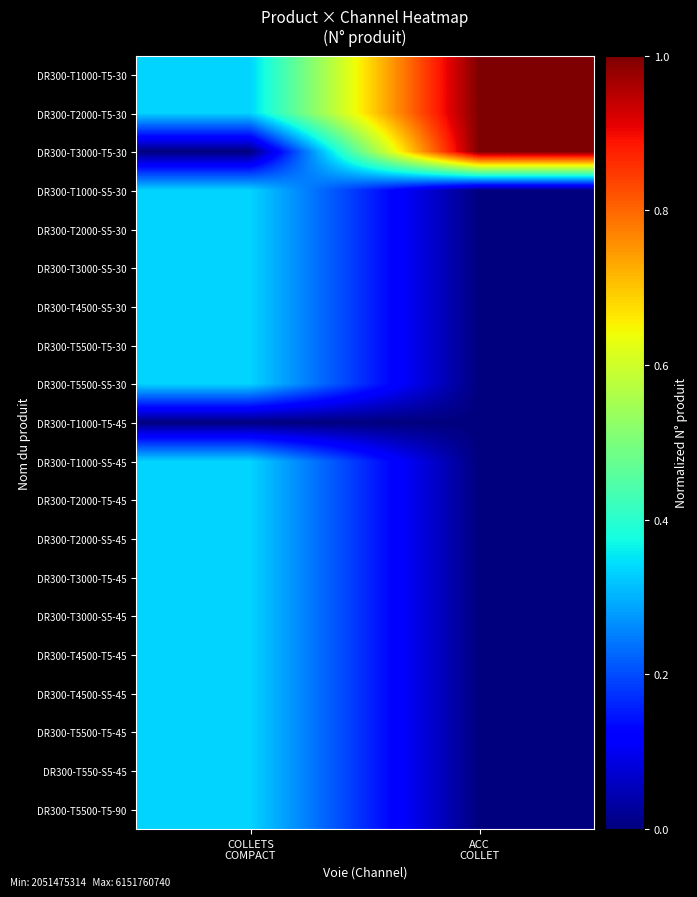

Reading right to left, what are all the values shown in this chart?

DR300-T1000-T5-30: ACC
COLLET=1.0	COLLETS
COMPACT=0.3
DR300-T2000-T5-30: ACC
COLLET=1.0	COLLETS
COMPACT=0.3
DR300-T3000-T5-30: ACC
COLLET=1.0	COLLETS
COMPACT=0.0
DR300-T1000-S5-30: ACC
COLLET=0.0	COLLETS
COMPACT=0.3
DR300-T2000-S5-30: ACC
COLLET=0.0	COLLETS
COMPACT=0.3
DR300-T3000-S5-30: ACC
COLLET=0.0	COLLETS
COMPACT=0.3
DR300-T4500-S5-30: ACC
COLLET=0.0	COLLETS
COMPACT=0.3
DR300-T5500-T5-30: ACC
COLLET=0.0	COLLETS
COMPACT=0.3
DR300-T5500-S5-30: ACC
COLLET=0.0	COLLETS
COMPACT=0.3
DR300-T1000-T5-45: ACC
COLLET=0.0	COLLETS
COMPACT=0.0
DR300-T1000-S5-45: ACC
COLLET=0.0	COLLETS
COMPACT=0.3
DR300-T2000-T5-45: ACC
COLLET=0.0	COLLETS
COMPACT=0.3
DR300-T2000-S5-45: ACC
COLLET=0.0	COLLETS
COMPACT=0.3
DR300-T3000-T5-45: ACC
COLLET=0.0	COLLETS
COMPACT=0.3
DR300-T3000-S5-45: ACC
COLLET=0.0	COLLETS
COMPACT=0.3
DR300-T4500-T5-45: ACC
COLLET=0.0	COLLETS
COMPACT=0.3
DR300-T4500-S5-45: ACC
COLLET=0.0	COLLETS
COMPACT=0.3
DR300-T5500-T5-45: ACC
COLLET=0.0	COLLETS
COMPACT=0.3
DR300-T550-S5-45: ACC
COLLET=0.0	COLLETS
COMPACT=0.3
DR300-T5500-T5-90: ACC
COLLET=0.0	COLLETS
COMPACT=0.3